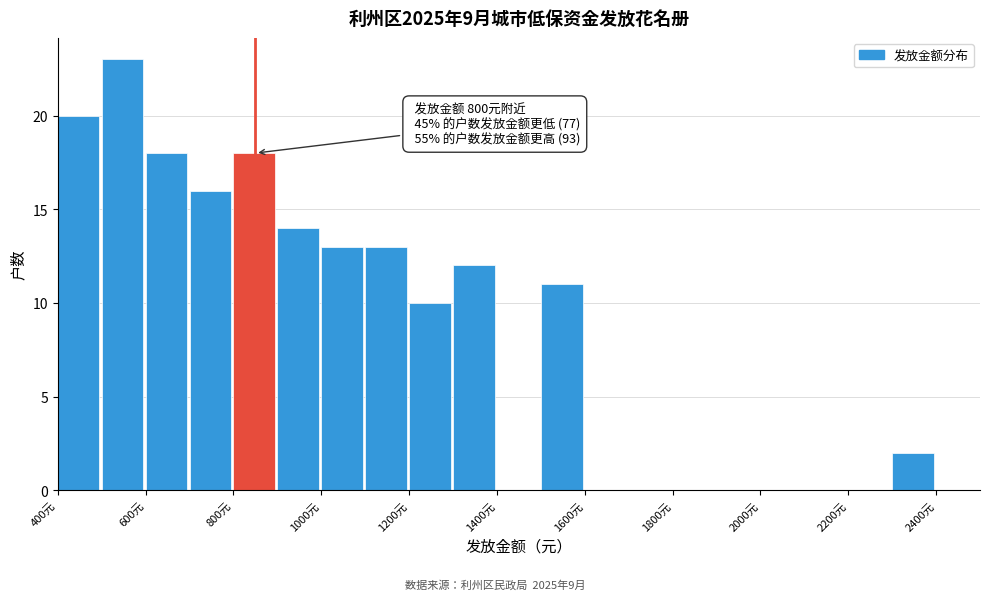

Over which range of the x-axis is the bar tallest?

500 to 600